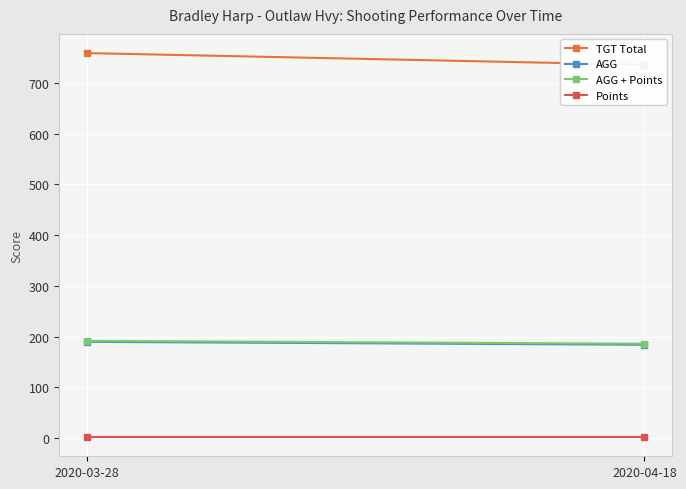

How many values in the AGG + Points series are below 191?

1